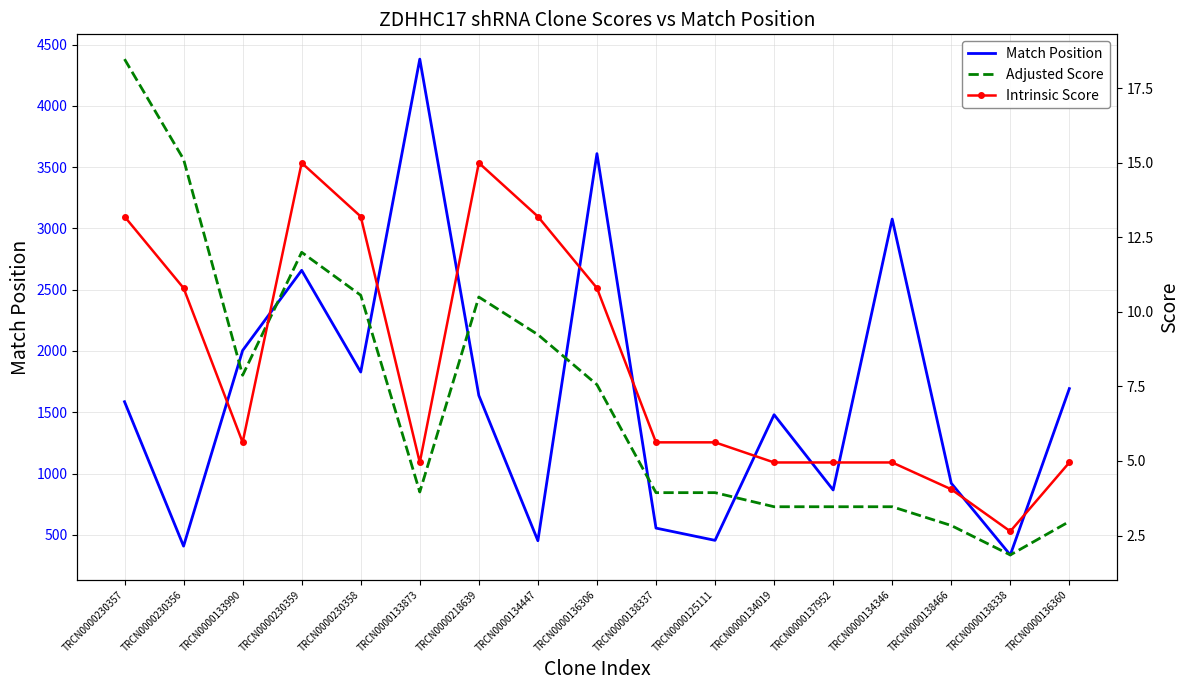

How many data points does each series have?

17